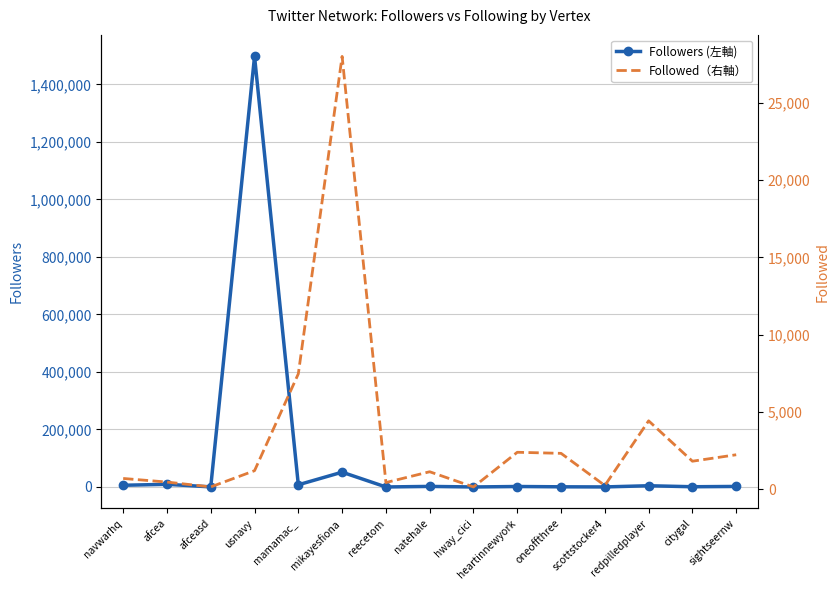

What is the label of the 13th point from the left?

redpilledplayer